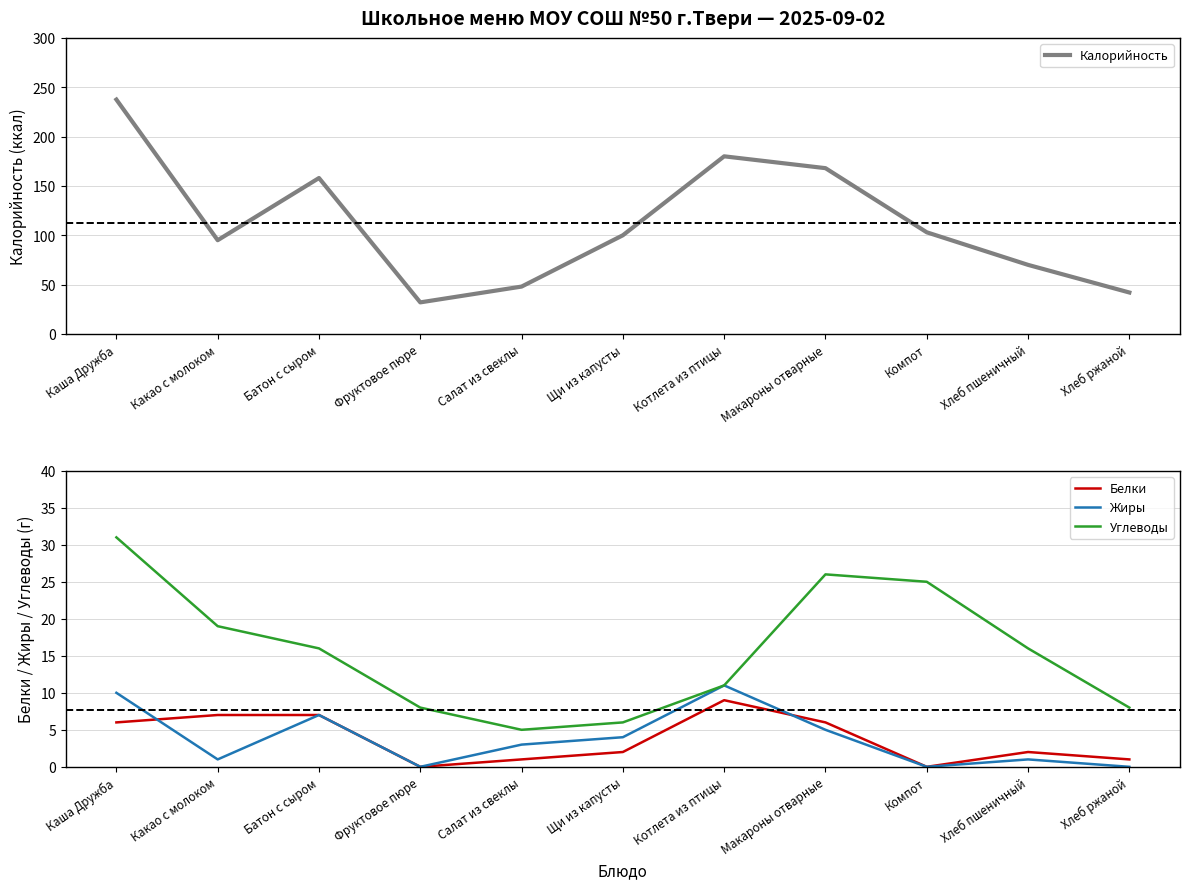

How many interior local peaks does the Углеводы series have?

1